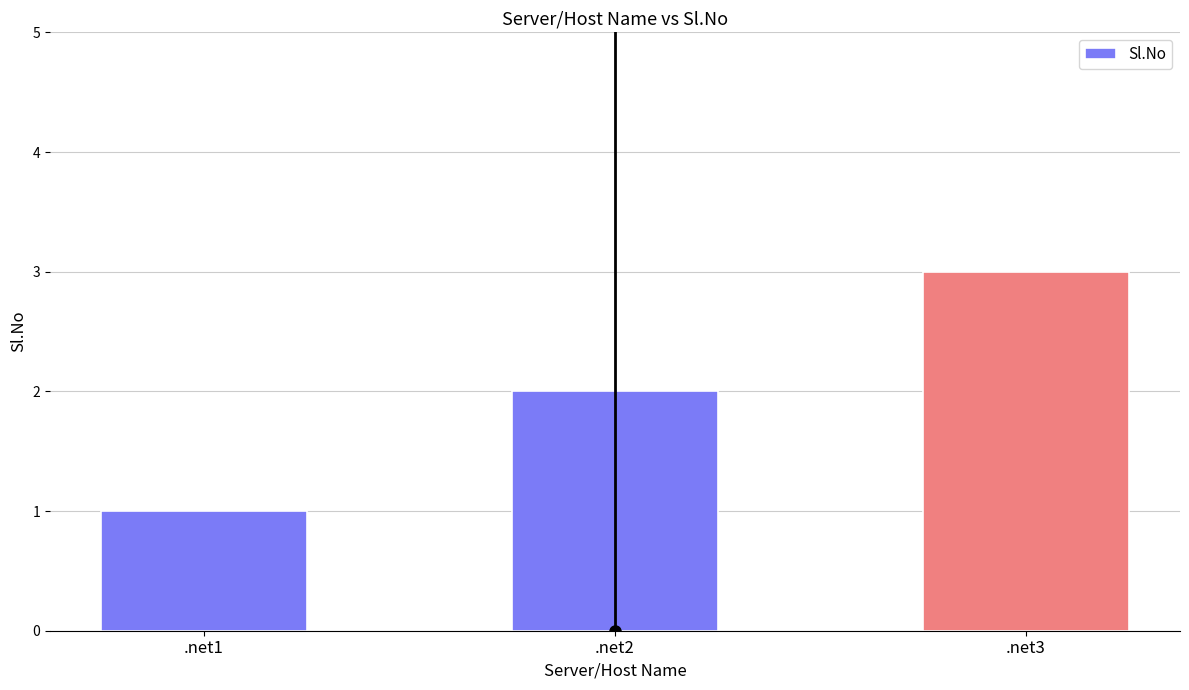

How many bars are there in total?

3